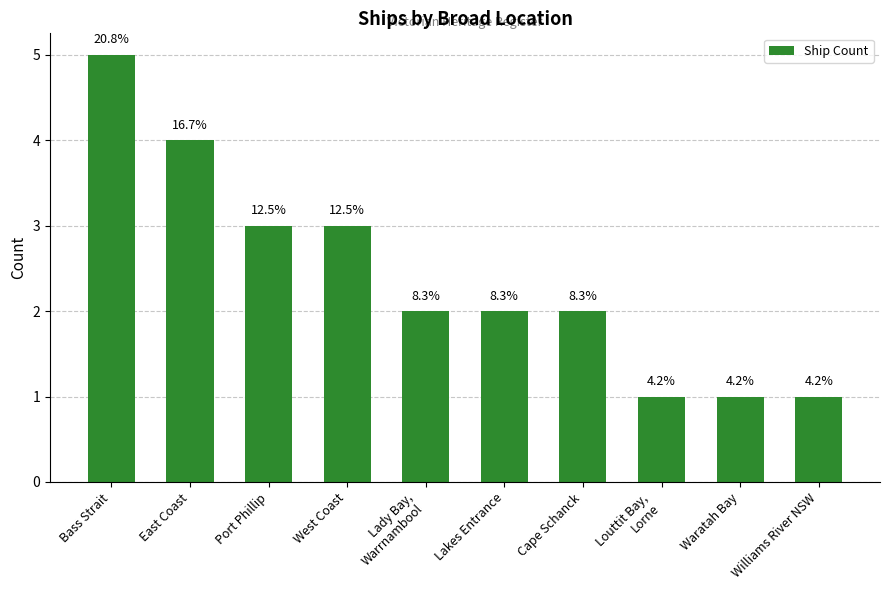

Reading right to left, transcribe all the data shown in this chart.

1	1	1	2	2	2	3	3	4	5